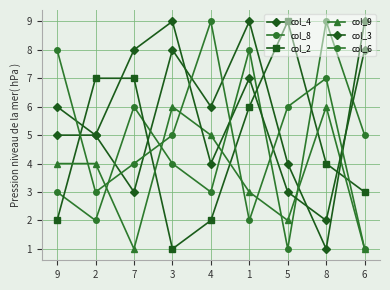

How many lines are shown in the chart?

6